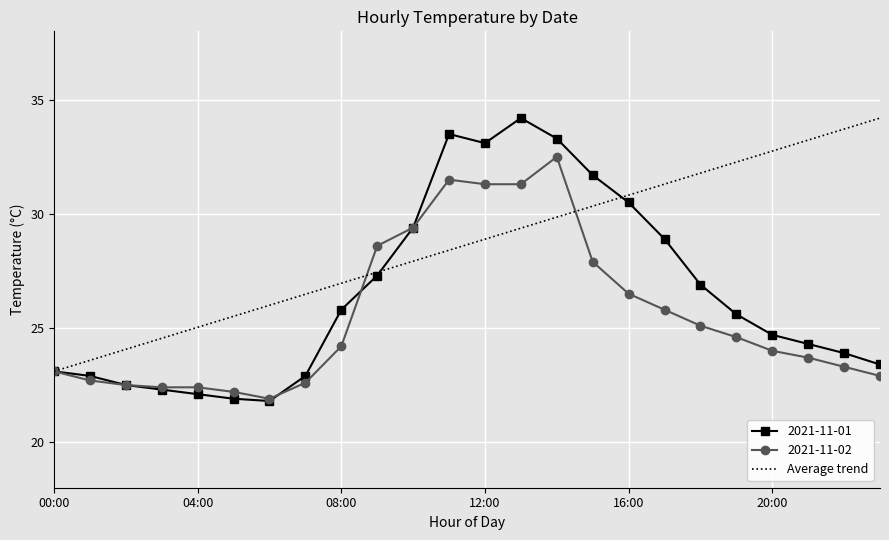

The value of 2021-11-01 at 04:00 is 22.1. True or false?

True